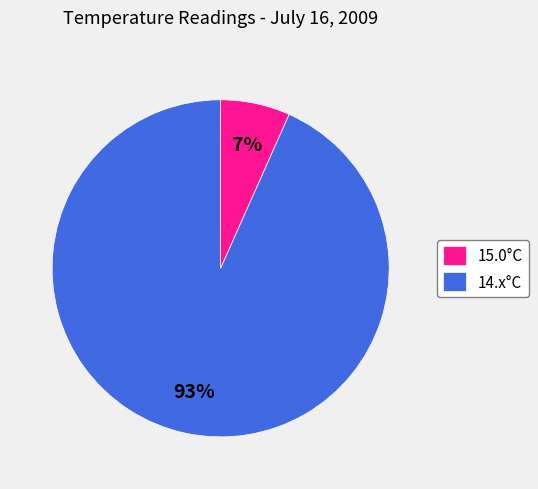

Is it true that 14.x°C is 93% of the pie?

True